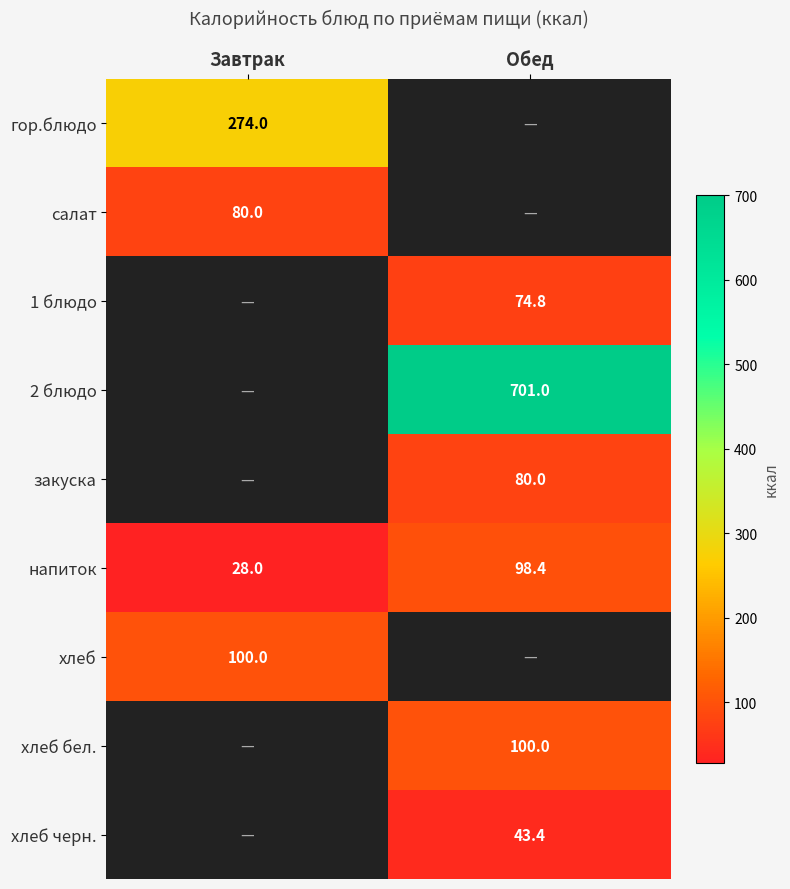

Which category has the highest value across all series?

Обед